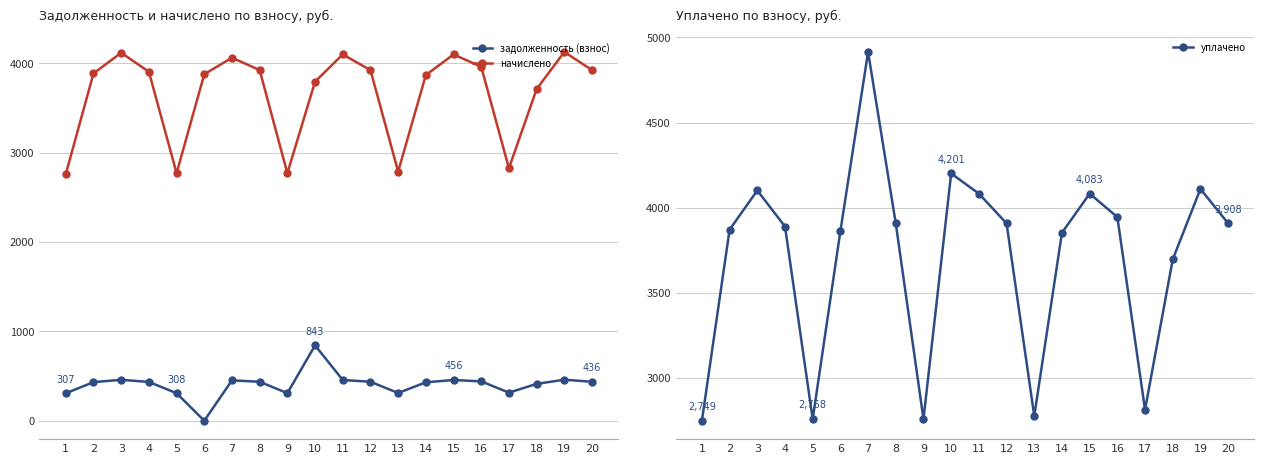

Which label corresponds to the smallest value in the chart?

6